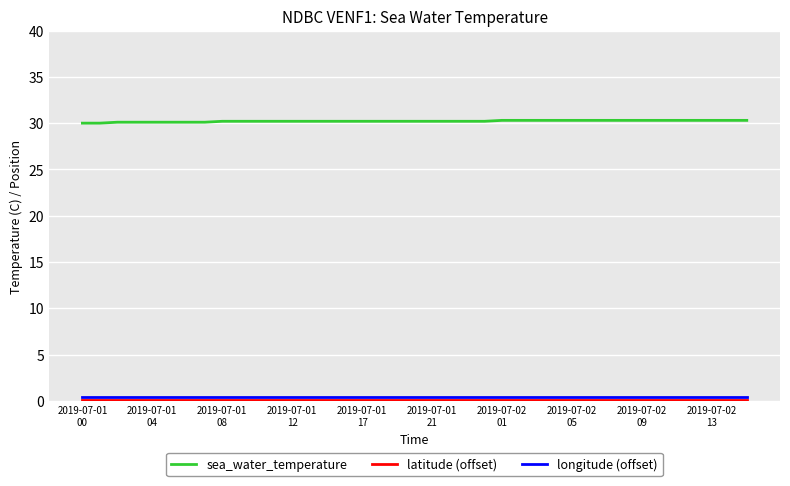

True or false: longitude (offset) and sea_water_temperature cross at least once.

False